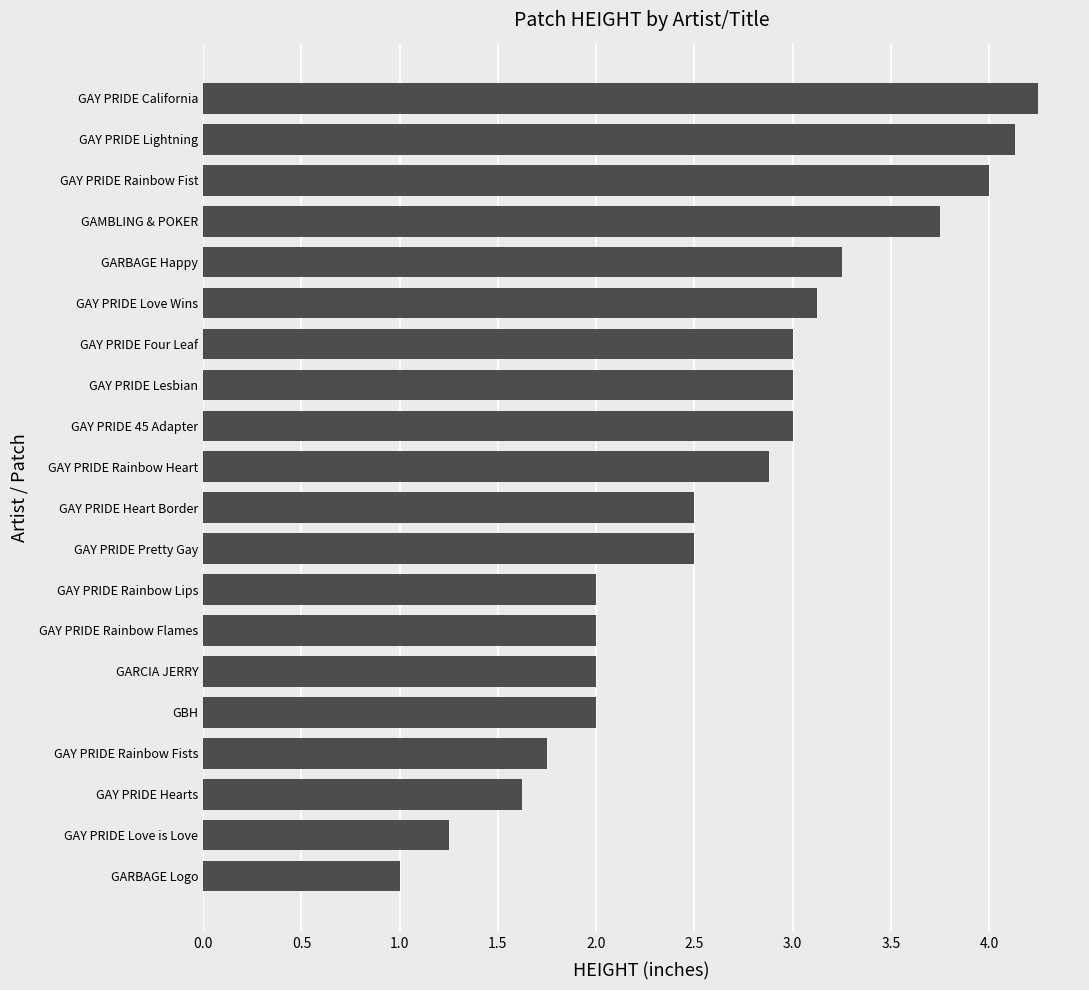

Is it true that the value at GAY PRIDE 45 Adapter is 5.2?

False